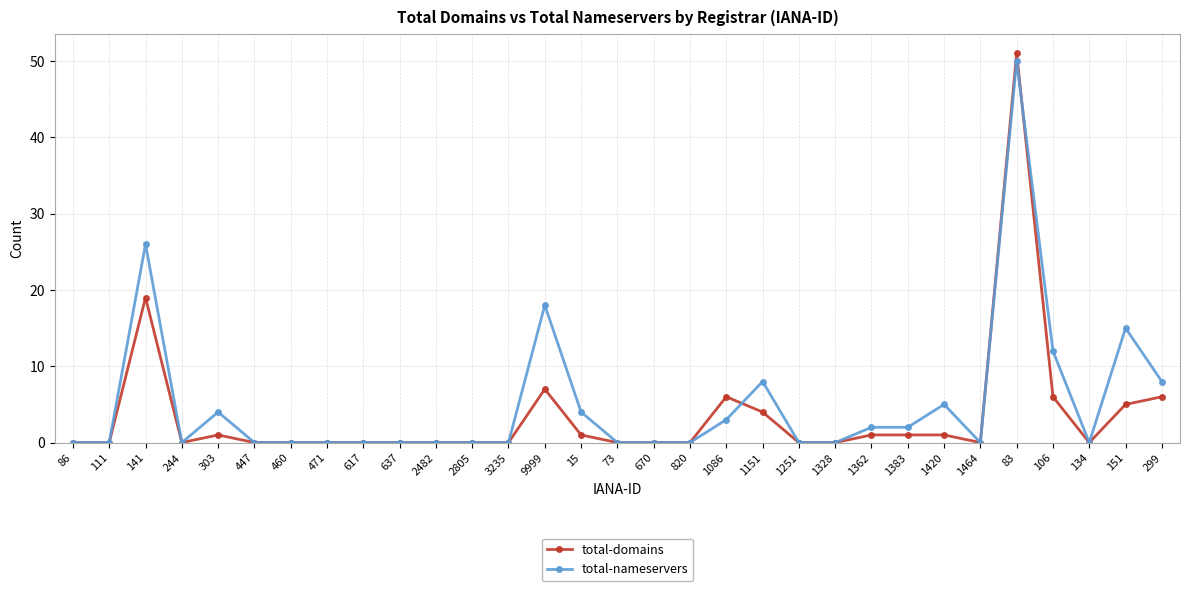

What is the total value across all series at 1420?

6